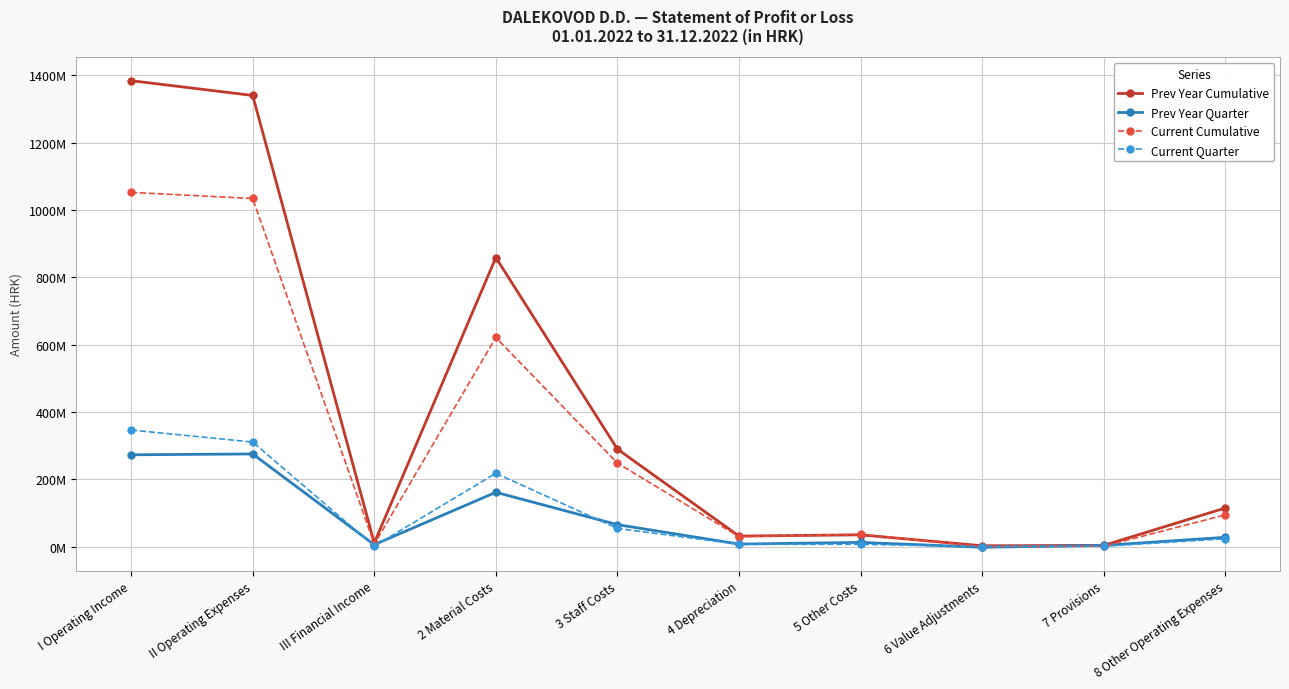

True or false: Prev Year Cumulative and Prev Year Quarter cross at least once.

False